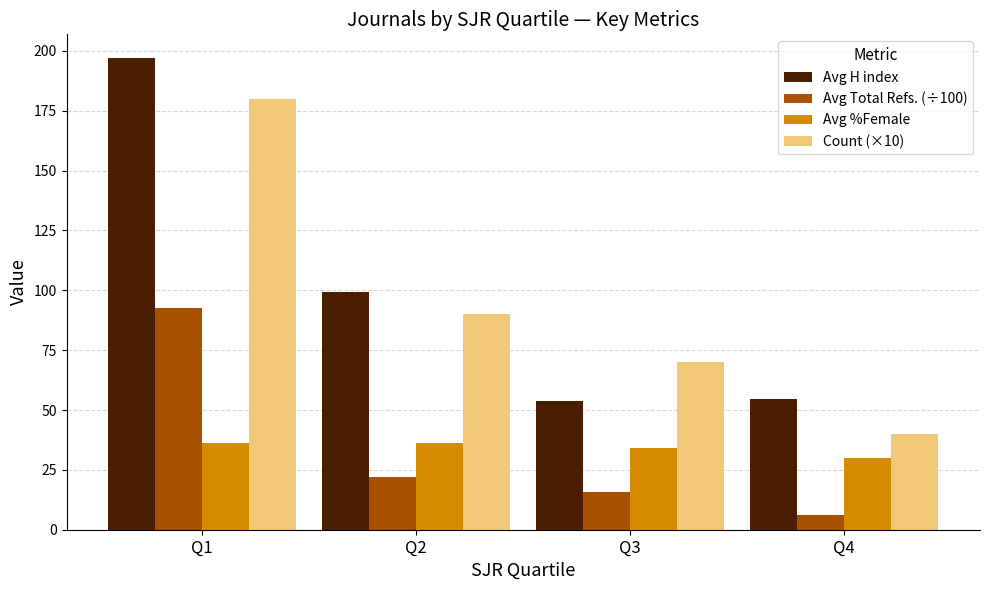

At which label is Avg Total Refs. (÷100) closest to 49?

Q2